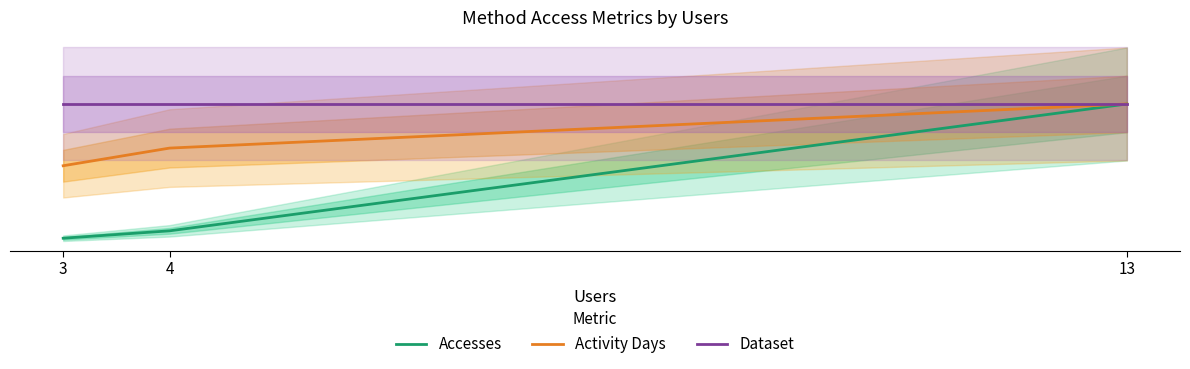

Reading left to right, what are all the values shown in this chart?

Accesses: 3=107.0	4=221.0	13=2178.0
Activity Days: 3=1225.1	4=1497.4	13=2178.0
Dataset: 3=2178.0	4=2178.0	13=2178.0